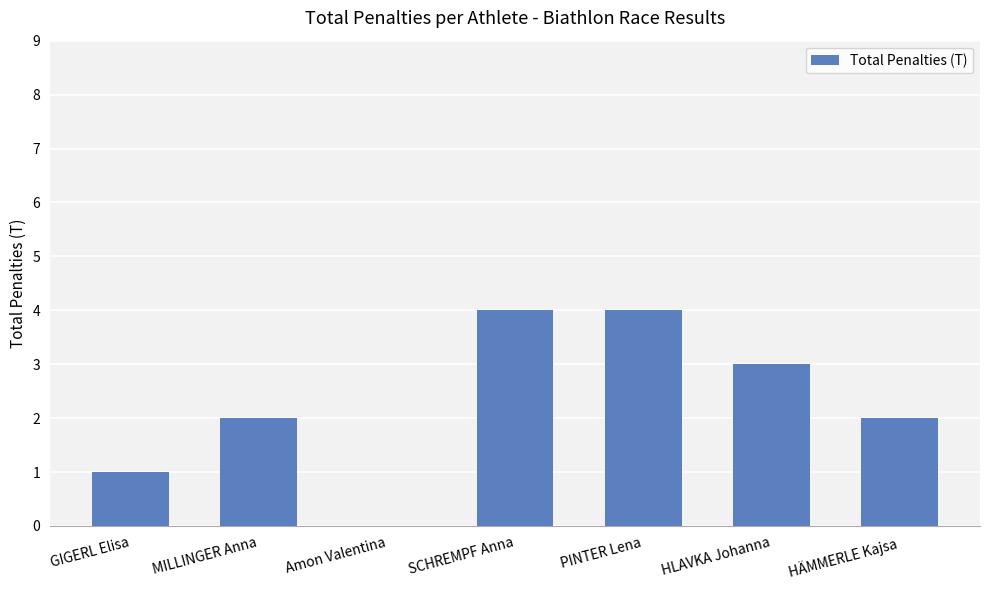

Are the bars horizontal?

No